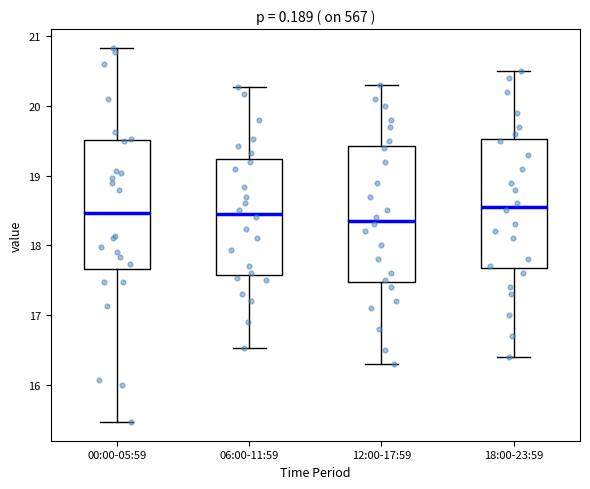

Where does the median line of the box for 06:00-11:59 sit on the y-axis? The values are not printed on the chart, so give them approximately, as read against the axis.

18.5